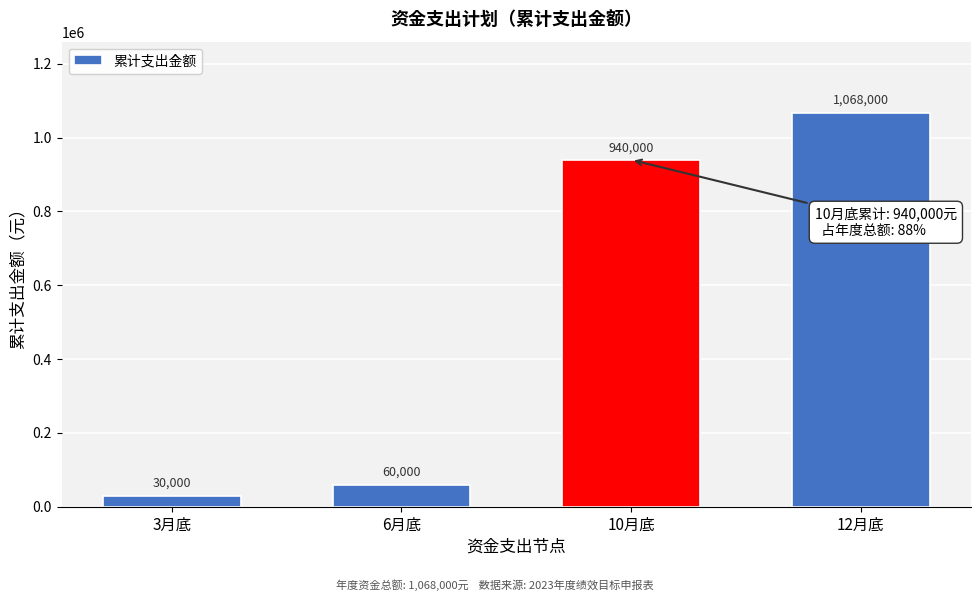

Reading right to left, list all the values displayed in this chart.

1068000	940000	60000	30000